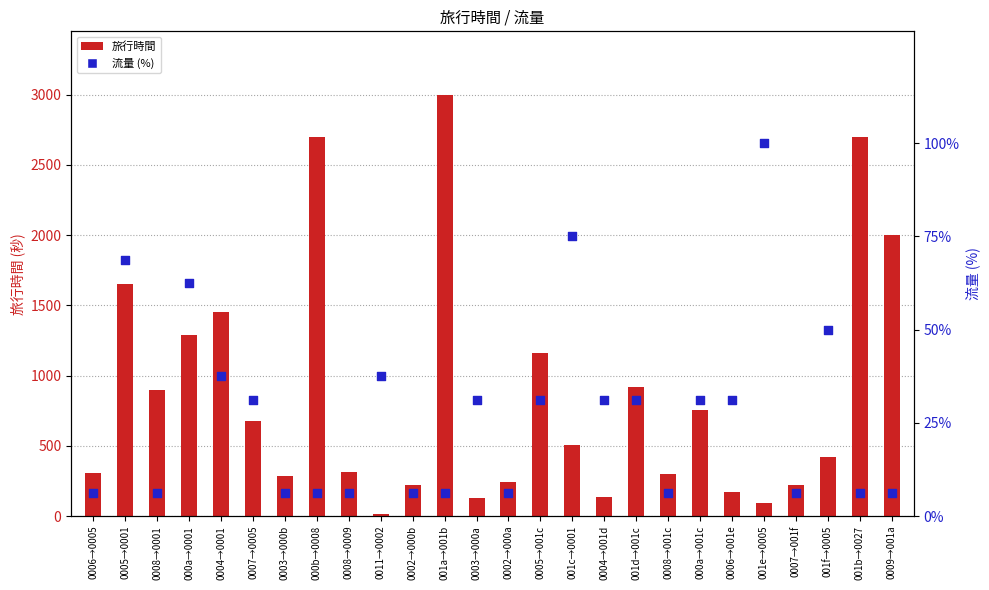

Which series reaches the maximum Y coordinate?

旅行時間